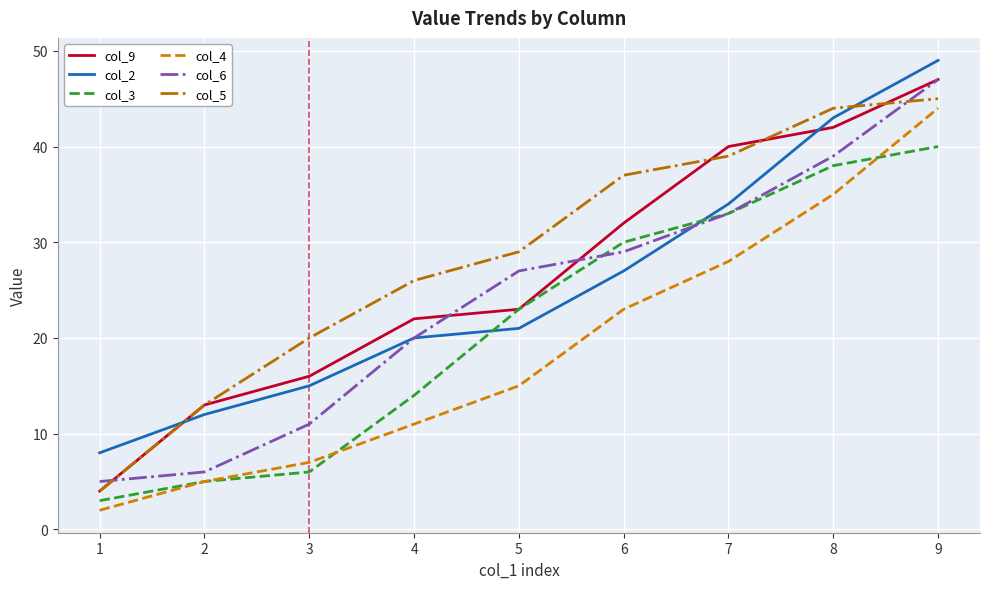

Where is col_4 nearest to the value 23?

6